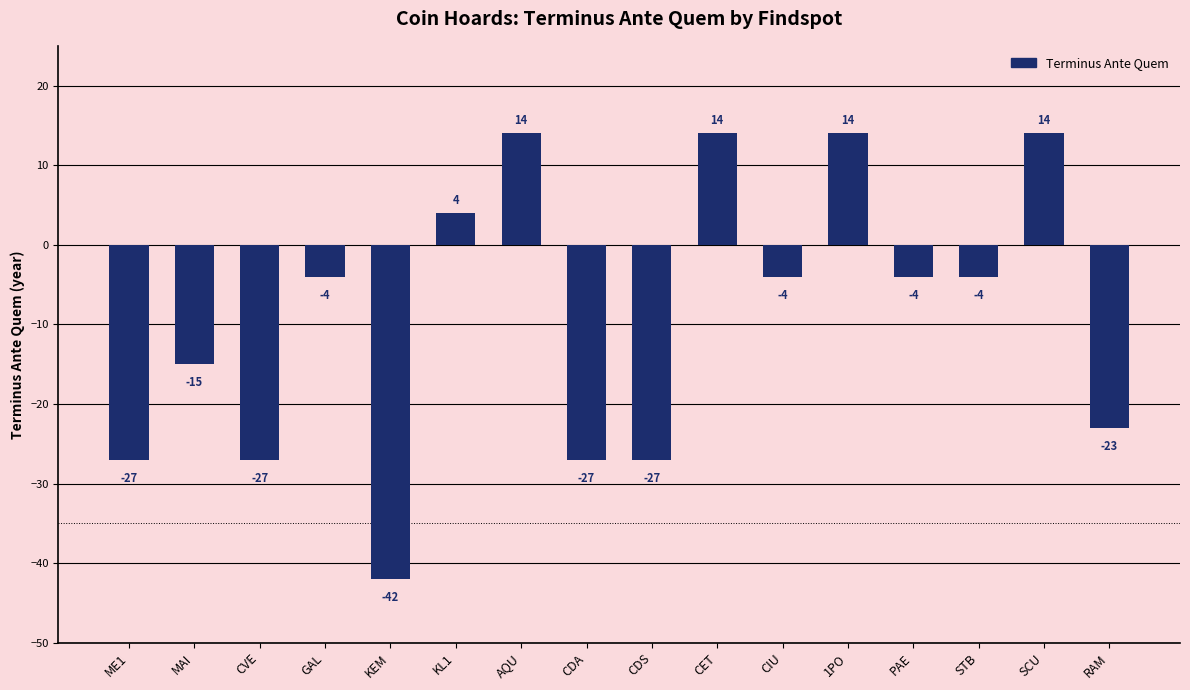

What is the difference between the second highest and second lowest values?

41